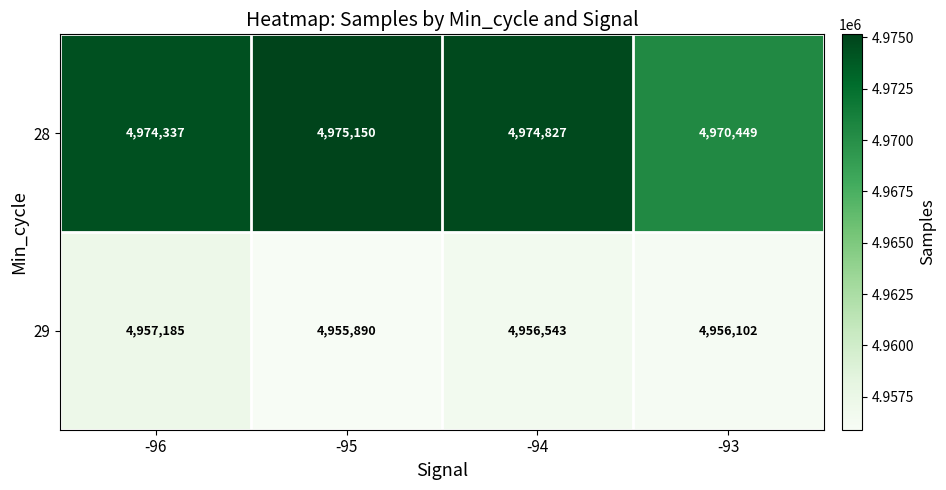

What is the difference between the second highest and second lowest values in the 29 series?

441